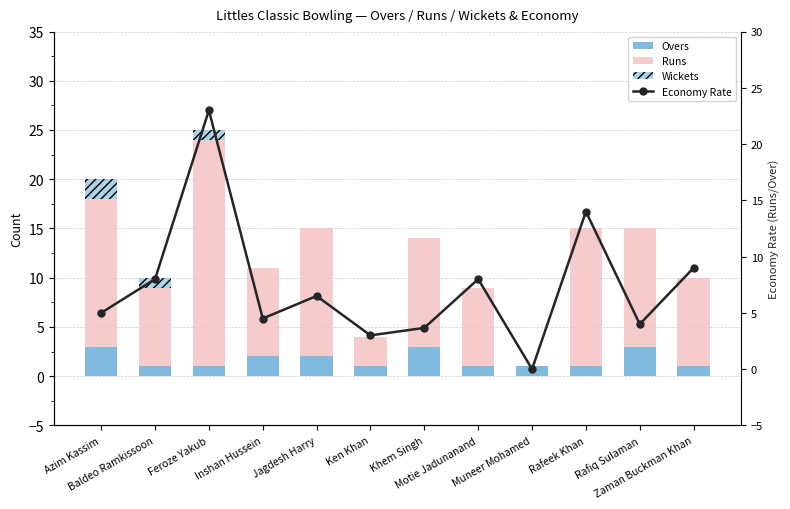

What position from the left is Khem Singh?

7